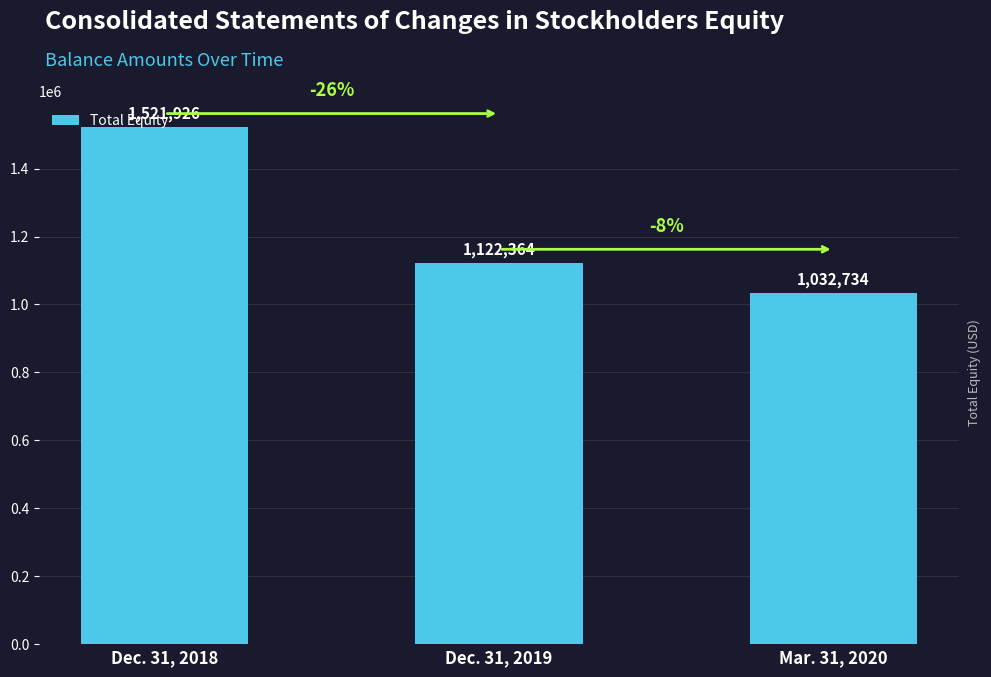

Rank the categories by value from highest to lowest.

Dec. 31, 2018, Dec. 31, 2019, Mar. 31, 2020